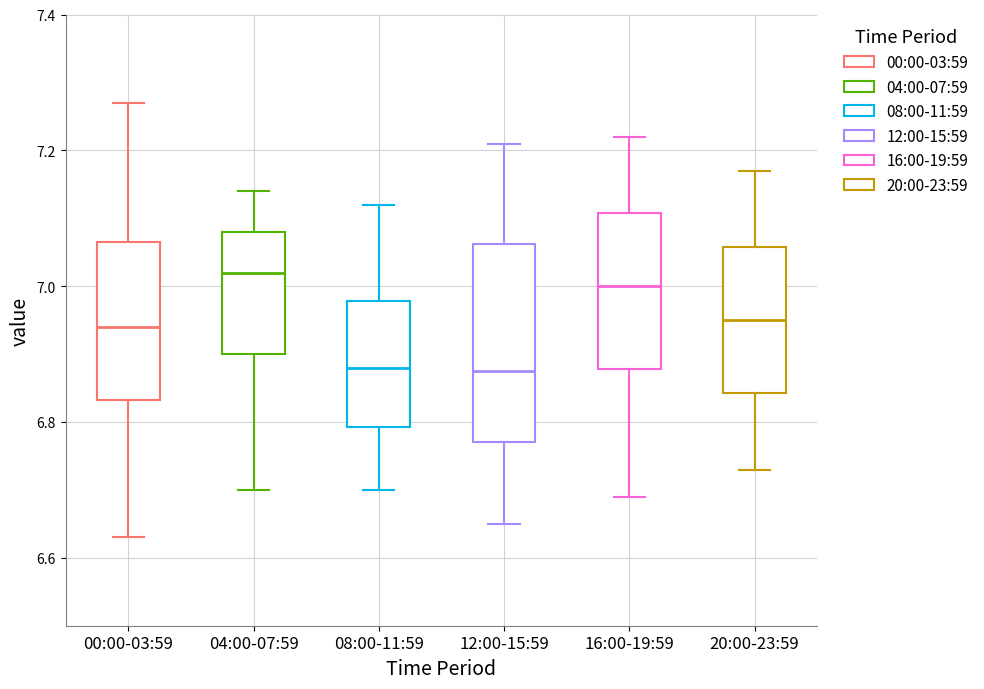

Comparing the boxes themselves (not the whiskers), which one is the tallest?

12:00-15:59